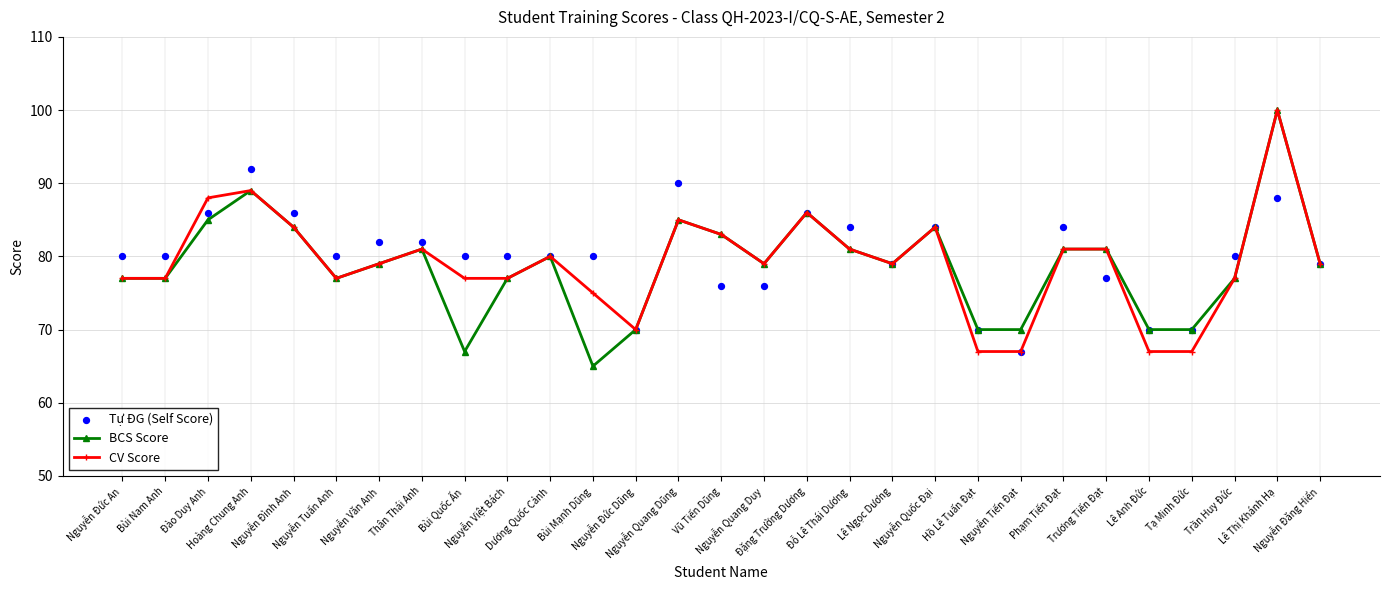

Which series reaches the minimum Y coordinate?

BCS Score